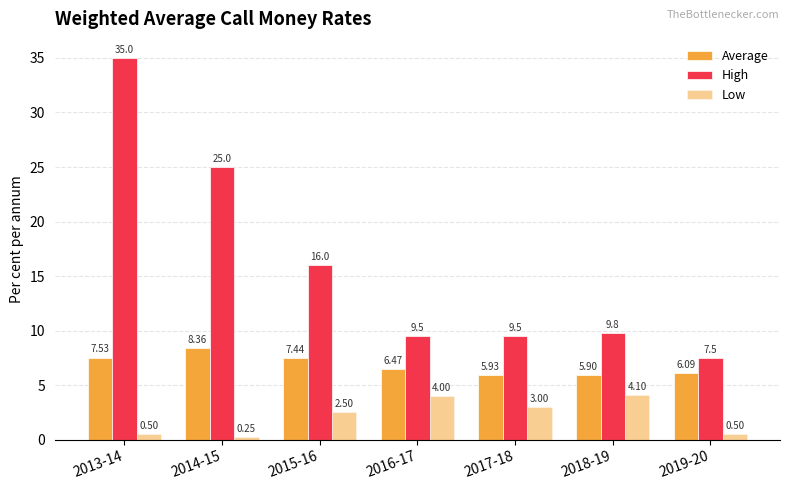

At which category is the sum across all series the highest?

2013-14